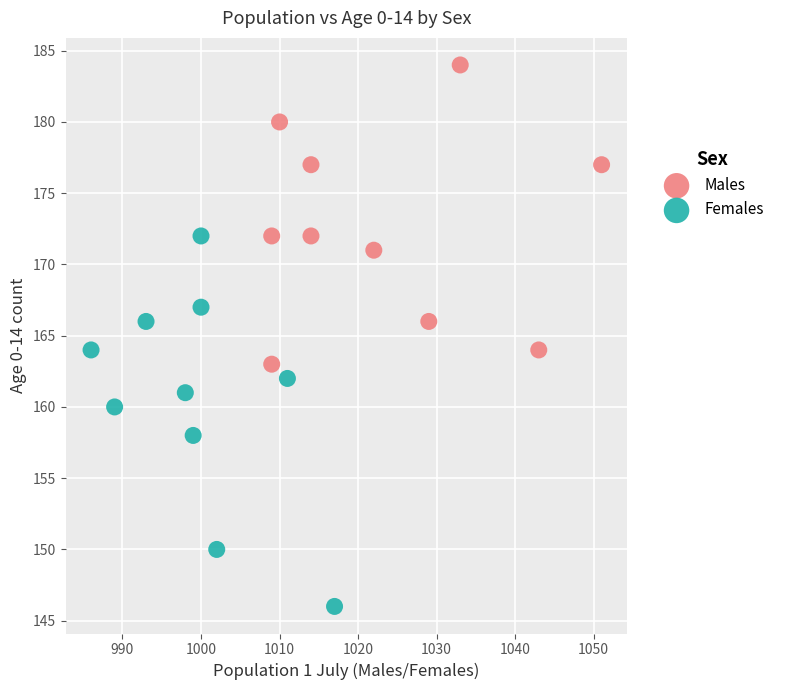

Which series reaches the maximum Y coordinate?

Males